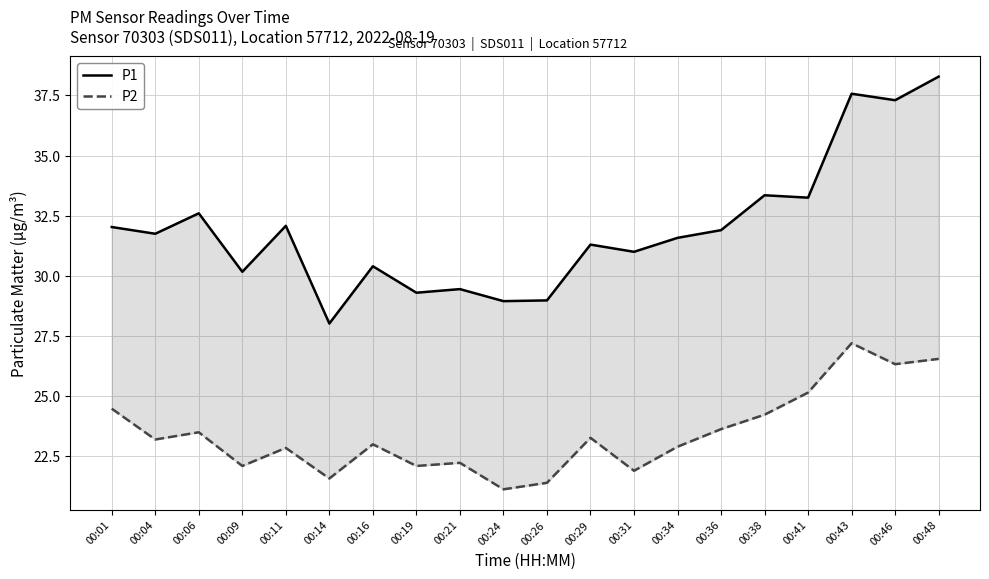

What is the total value across all series at 00:34?

54.5